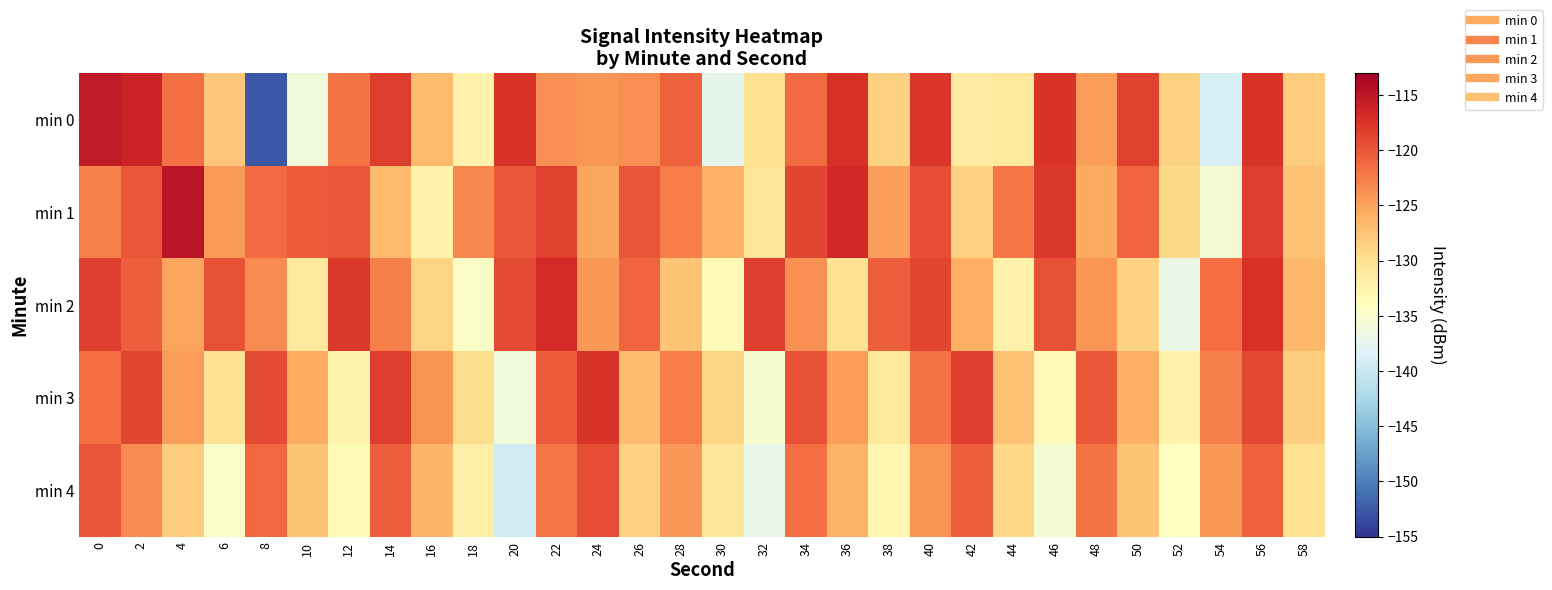

Reading left to right, list all the values displayed in this chart.

min 0: 0=-115.4	2=-116.2	4=-121.6	6=-127.6	8=-152.5	10=-136.0	12=-121.9	14=-118.2	16=-126.8	18=-132.2	20=-117.5	22=-123.8	24=-124.2	26=-123.7	28=-120.6	30=-137.3	32=-130.1	34=-121.3	36=-117.3	38=-128.7	40=-117.7	42=-131.5	44=-131.0	46=-117.6	48=-124.6	50=-118.5	52=-128.7	54=-138.7	56=-117.6	58=-128.1
min 1: 0=-122.8	2=-120.0	4=-114.8	6=-124.3	8=-121.3	10=-120.3	12=-120.0	14=-126.7	16=-132.2	18=-123.3	20=-120.1	22=-118.5	24=-125.3	26=-119.8	28=-122.4	30=-126.1	32=-130.5	34=-118.9	36=-116.7	38=-124.8	40=-119.3	42=-128.6	44=-122.1	46=-117.9	48=-125.4	50=-120.8	52=-129.3	54=-135.6	56=-118.2	58=-127.4
min 2: 0=-118.3	2=-120.5	4=-125.1	6=-119.7	8=-123.4	10=-131.2	12=-117.8	14=-122.6	16=-128.9	18=-134.5	20=-119.1	22=-116.8	24=-124.3	26=-121.0	28=-127.6	30=-133.2	32=-118.4	34=-123.7	36=-130.1	38=-120.5	40=-118.9	42=-125.8	44=-132.3	46=-119.6	48=-124.1	50=-128.7	52=-136.9	54=-121.4	56=-117.3	58=-126.5
min 3: 0=-121.5	2=-118.8	4=-124.6	6=-130.3	8=-119.2	10=-125.7	12=-132.4	14=-118.1	16=-123.9	18=-129.6	20=-136.1	22=-120.3	24=-117.5	26=-126.8	28=-122.4	30=-128.9	32=-135.2	34=-119.7	36=-124.5	38=-131.0	40=-121.8	42=-118.4	44=-127.3	46=-133.6	48=-120.1	50=-125.8	52=-132.3	54=-122.6	56=-119.0	58=-128.4
min 4: 0=-119.8	2=-123.4	4=-128.1	6=-134.7	8=-121.2	10=-127.6	12=-133.4	14=-120.5	16=-126.3	18=-131.9	20=-139.5	22=-122.1	24=-119.3	26=-128.7	28=-124.2	30=-130.8	32=-137.1	34=-121.5	36=-126.2	38=-132.8	40=-123.9	42=-120.4	44=-129.2	46=-135.5	48=-122.0	50=-127.6	52=-134.1	54=-124.3	56=-120.7	58=-130.2